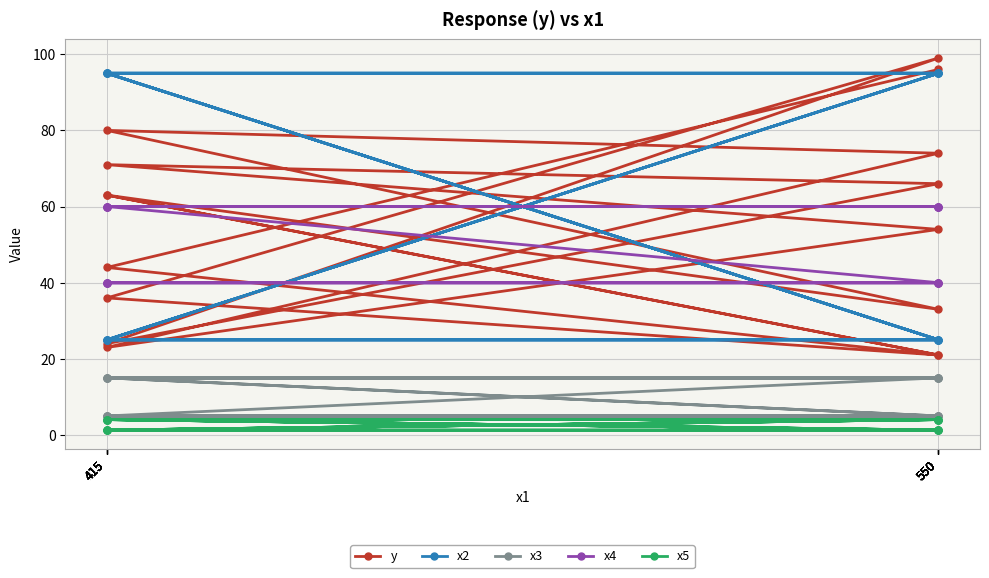

True or false: x2 and x5 intersect in this chart.

False